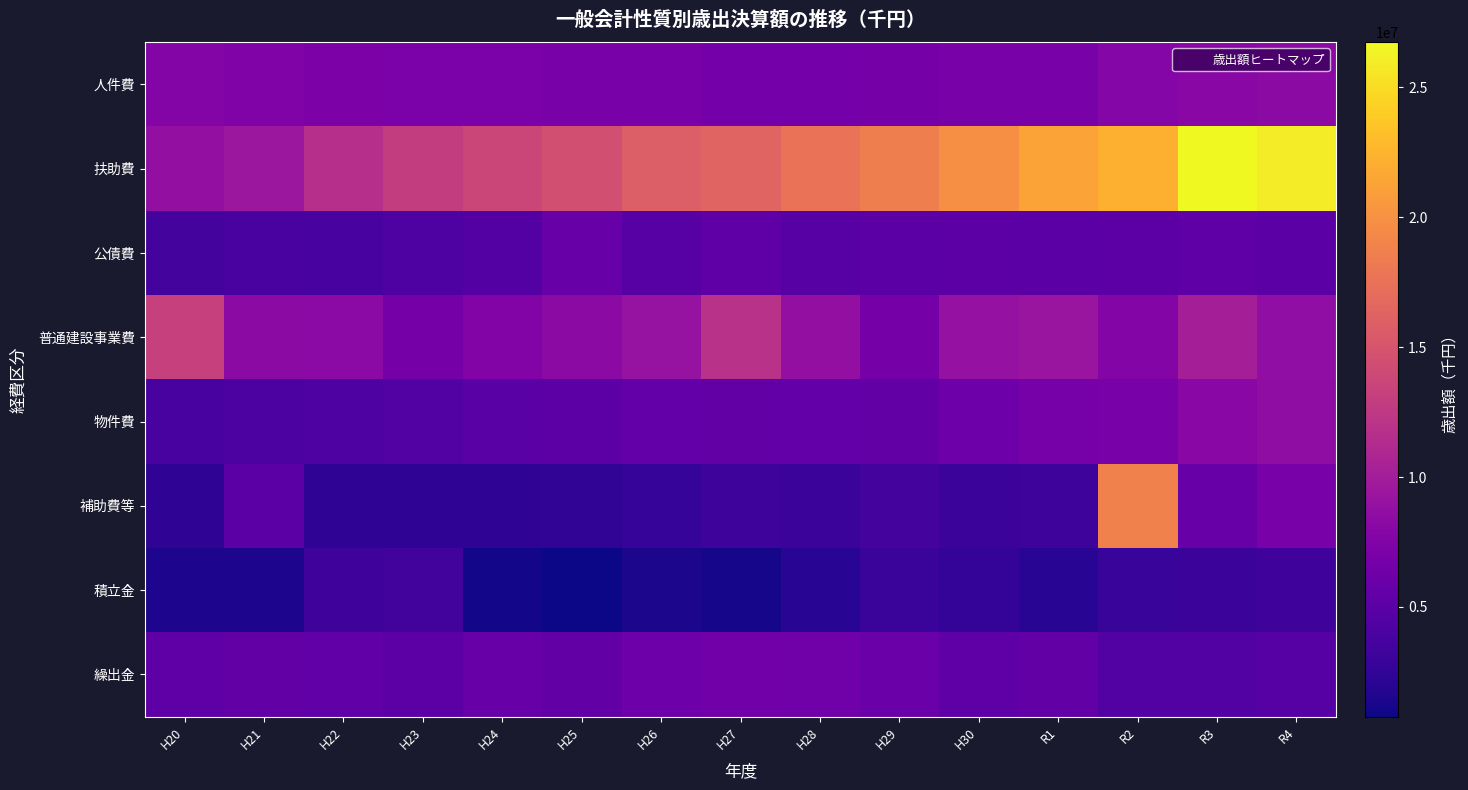

Which series changed the most between H22 and H28?

扶助費